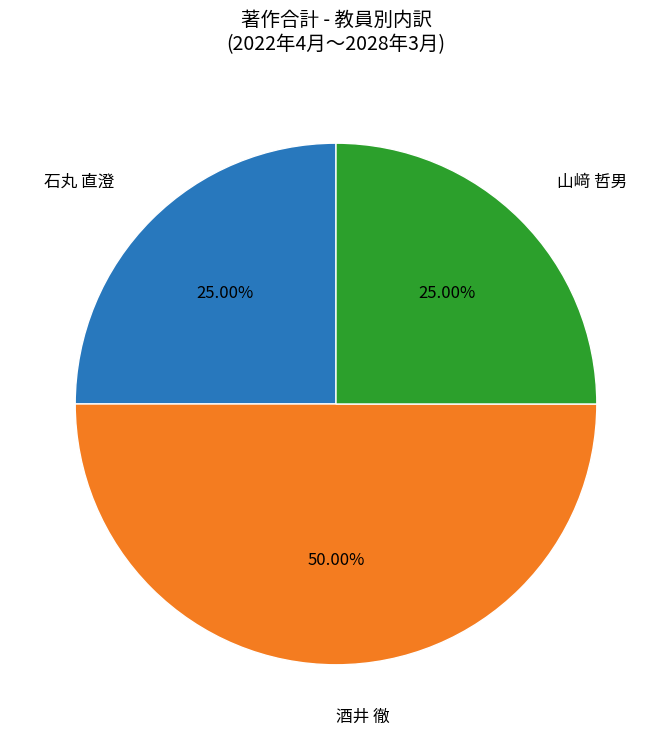

How many segments does this pie chart have?

3